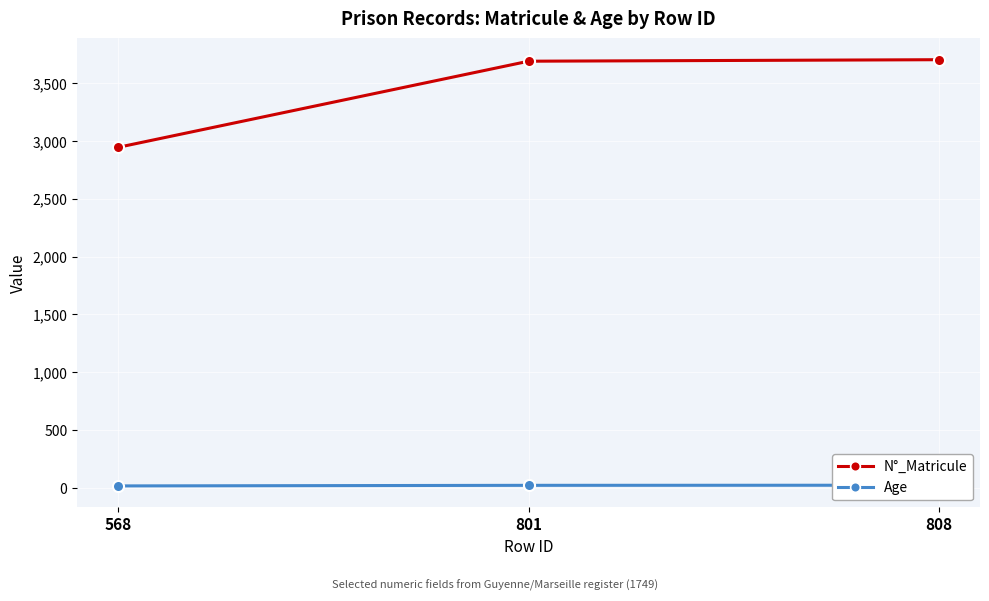

What is the average value of the N°_Matricule series?

3444